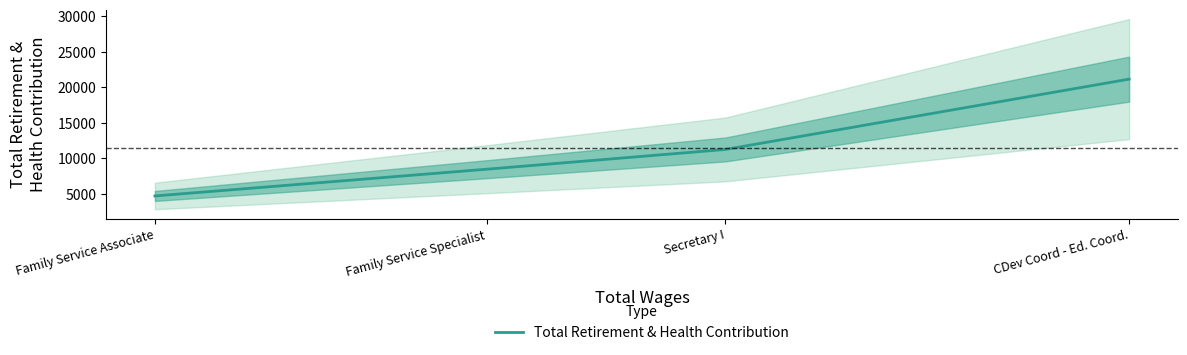

Rank the categories by value from highest to lowest.

CDev Coord - Ed. Coord., Secretary I, Family Service Specialist, Family Service Associate